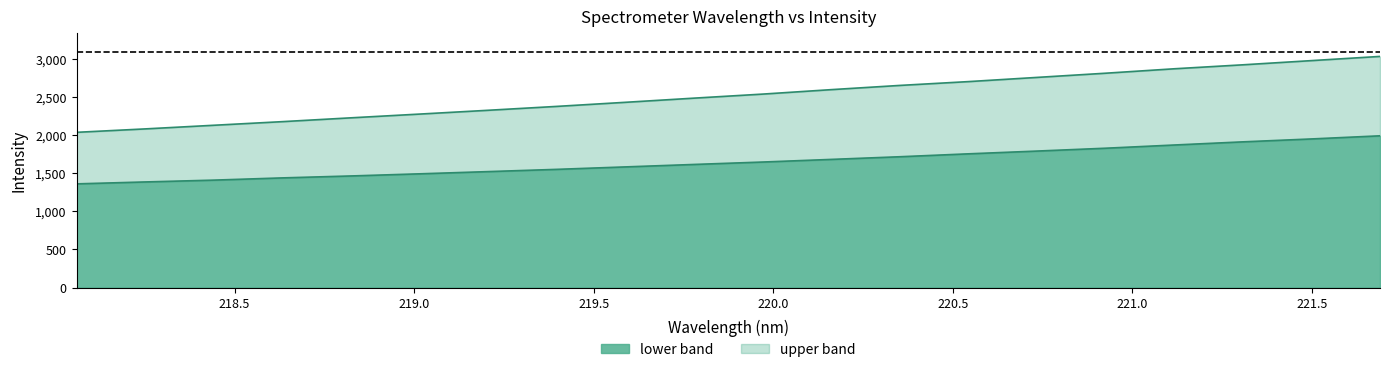

What is the lowest value of the lower band series?

1359.4